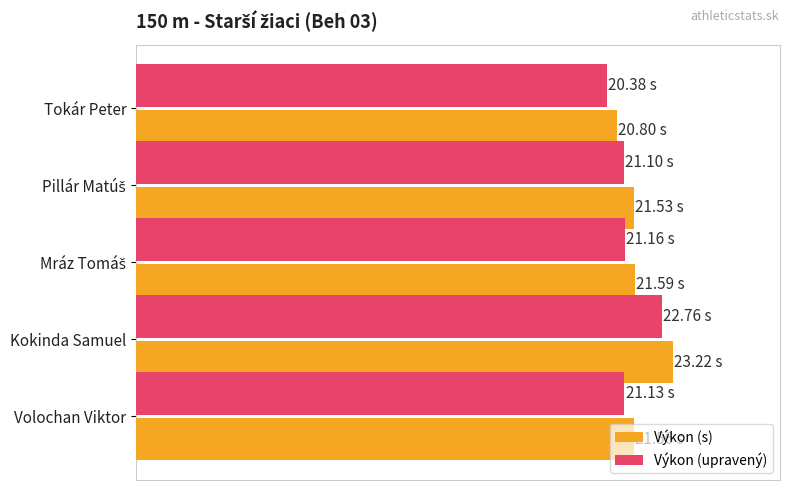

What is the sum of all Výkon (s) values?

108.7